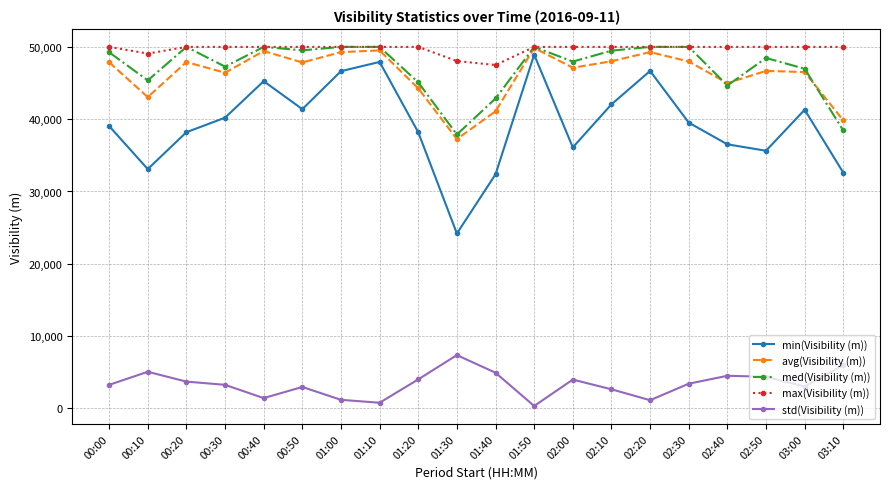

What is the label of the 14th point from the right?

01:00